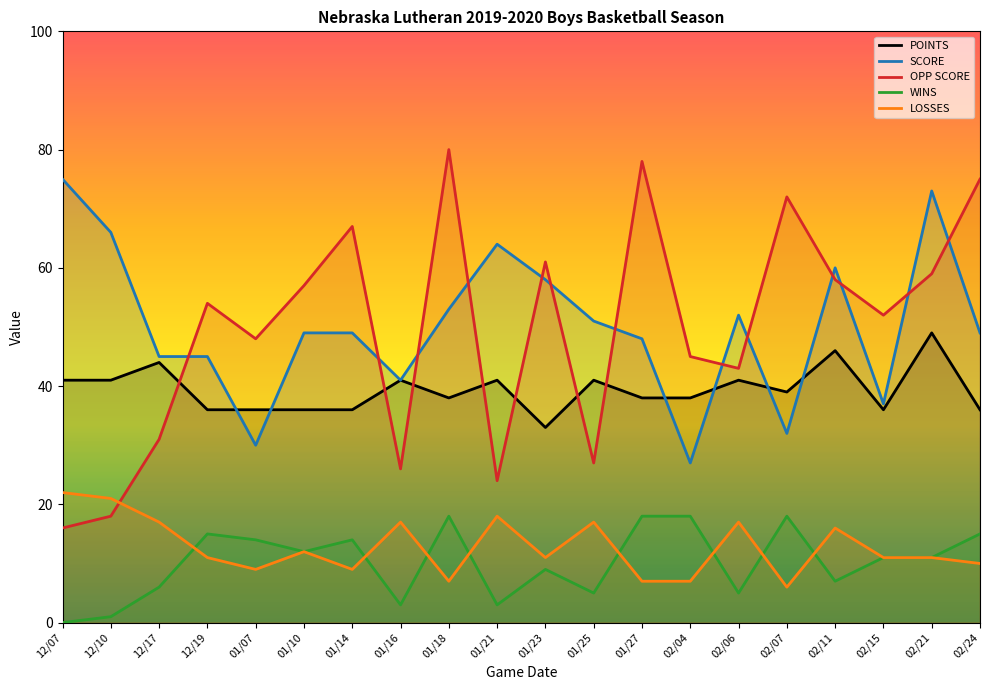

Reading left to right, transcribe all the data shown in this chart.

POINTS: 41	41	44	36	36	36	36	41	38	41	33	41	38	38	41	39	46	36	49	36
SCORE: 75	66	45	45	30	49	49	41	53	64	58	51	48	27	52	32	60	37	73	49
OPP SCORE: 16	18	31	54	48	57	67	26	80	24	61	27	78	45	43	72	58	52	59	75
WINS: 0	1	6	15	14	12	14	3	18	3	9	5	18	18	5	18	7	11	11	15
LOSSES: 22	21	17	11	9	12	9	17	7	18	11	17	7	7	17	6	16	11	11	10